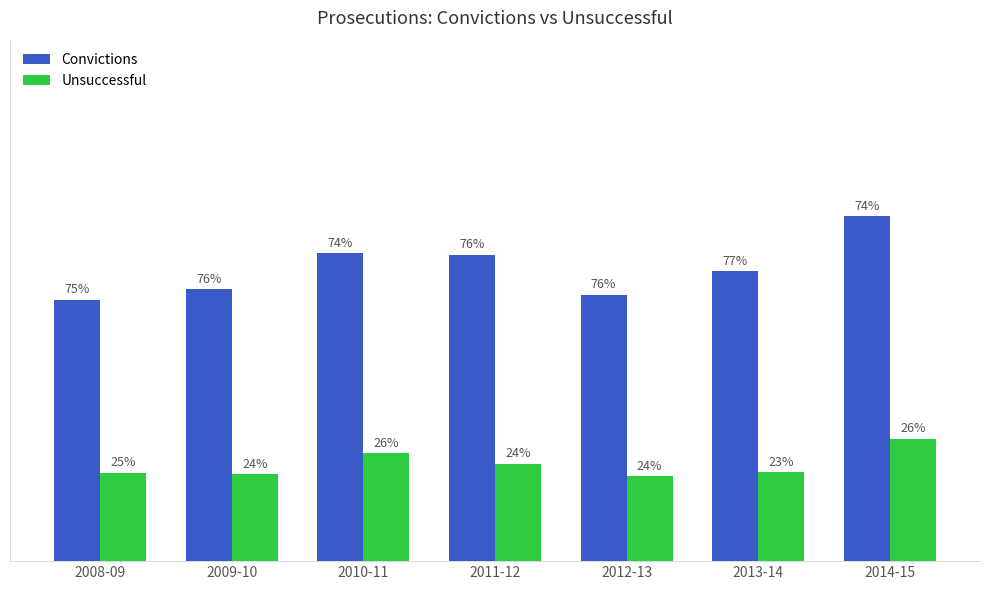

Rank the series at 2012-13 from lowest to highest value.

Unsuccessful, Convictions